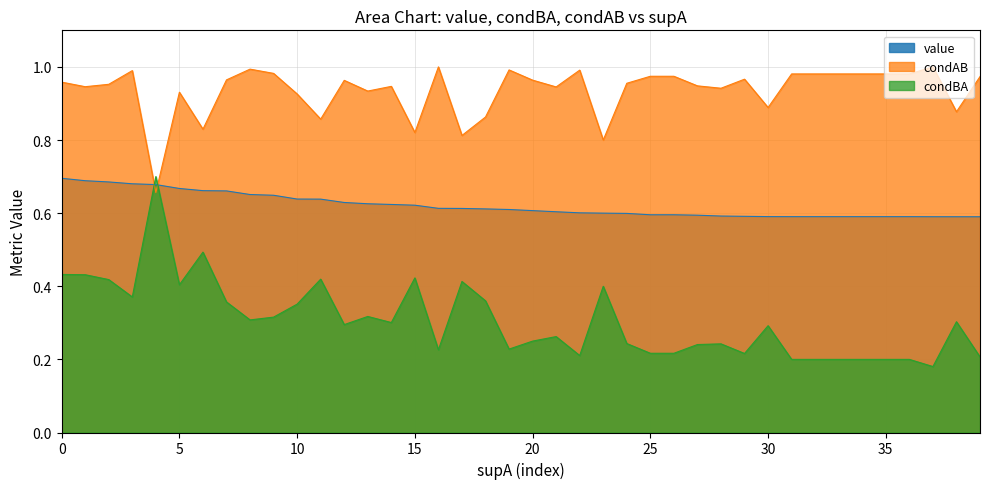

Does the chart have visible grid lines?

Yes